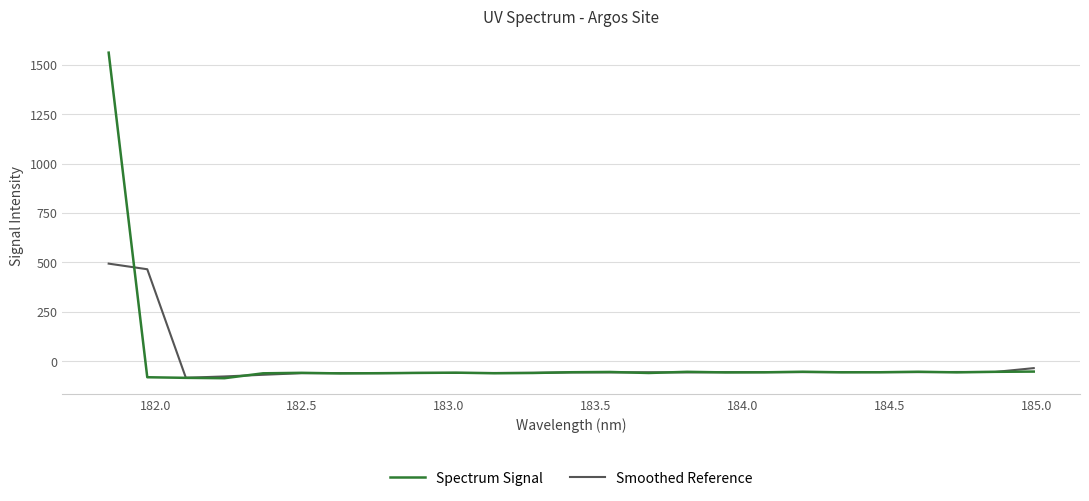

List the series in order of their peak value, highest first.

Spectrum Signal, Smoothed Reference